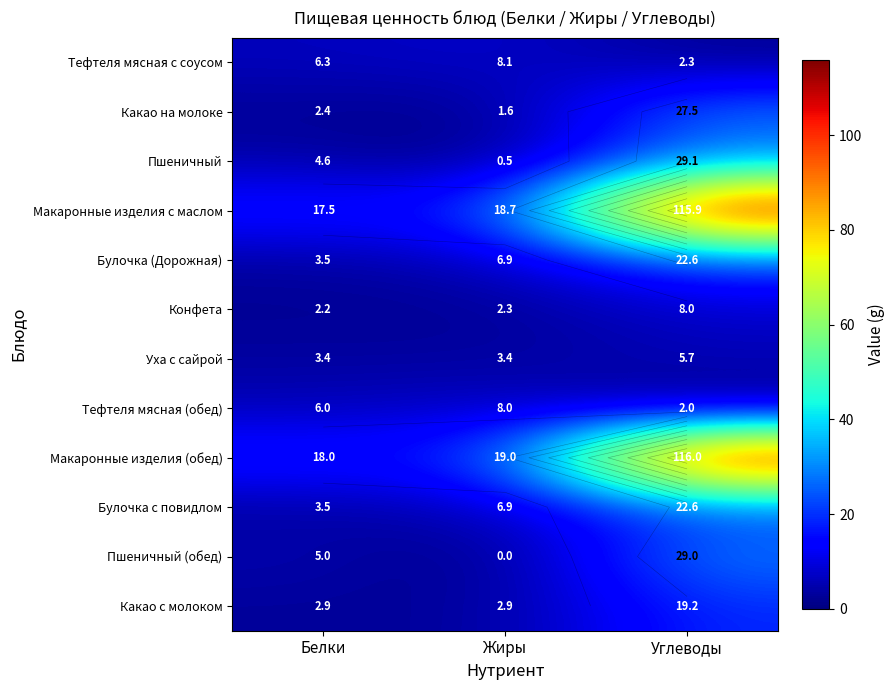

Which category has the lowest value across all series?

Жиры